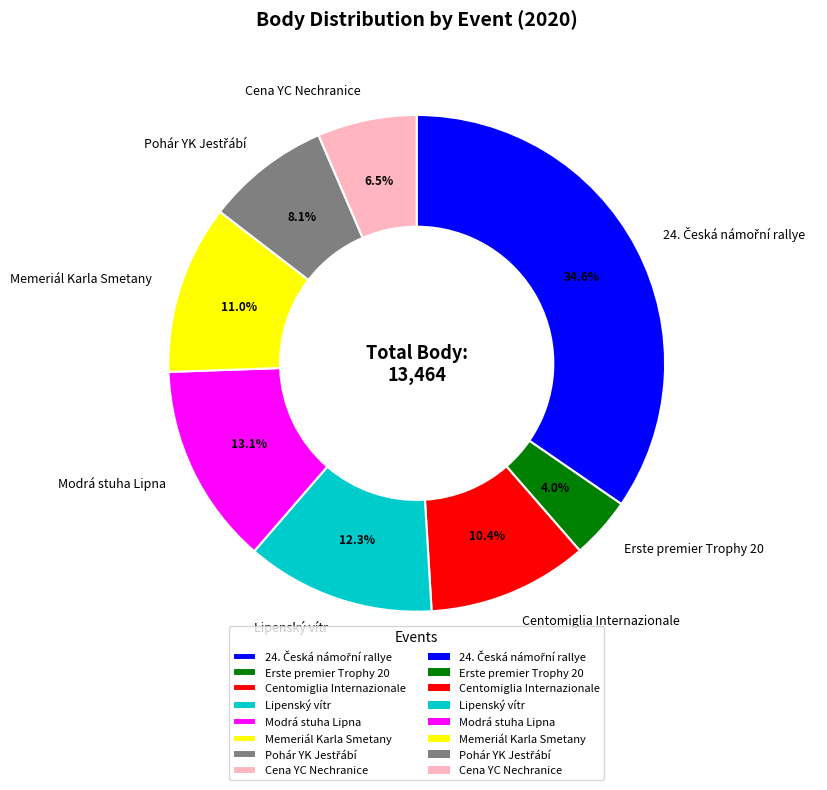

Approximately how many times larger is the value at Centomiglia Internazionale compared to Erste premier Trophy 20?

2.6